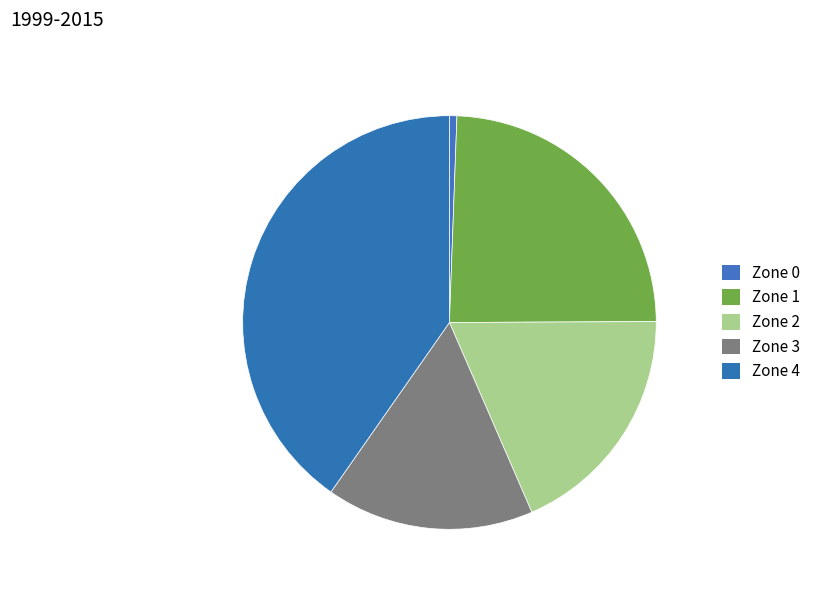

Count the number of slices in the pie.

5